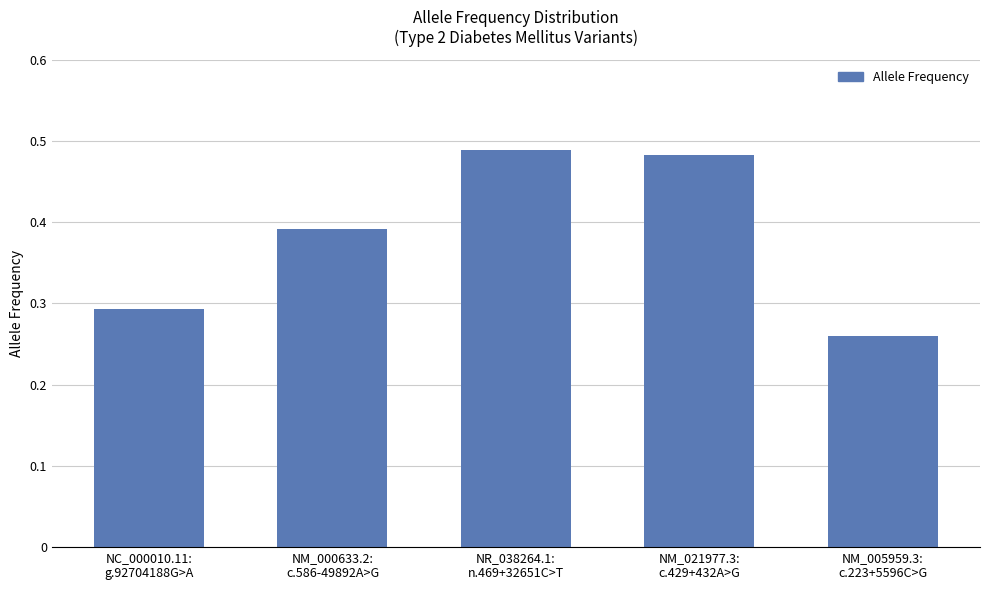

What is the sum of all values?

1.9